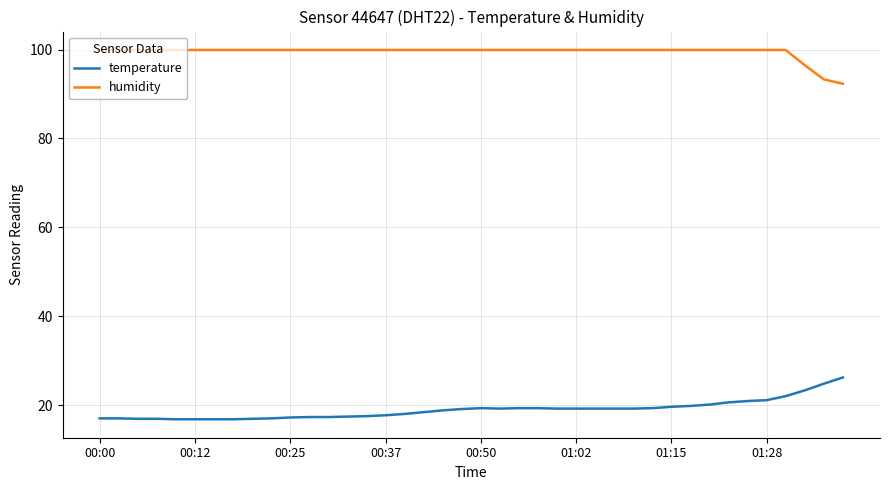

True or false: humidity and temperature intersect in this chart.

False